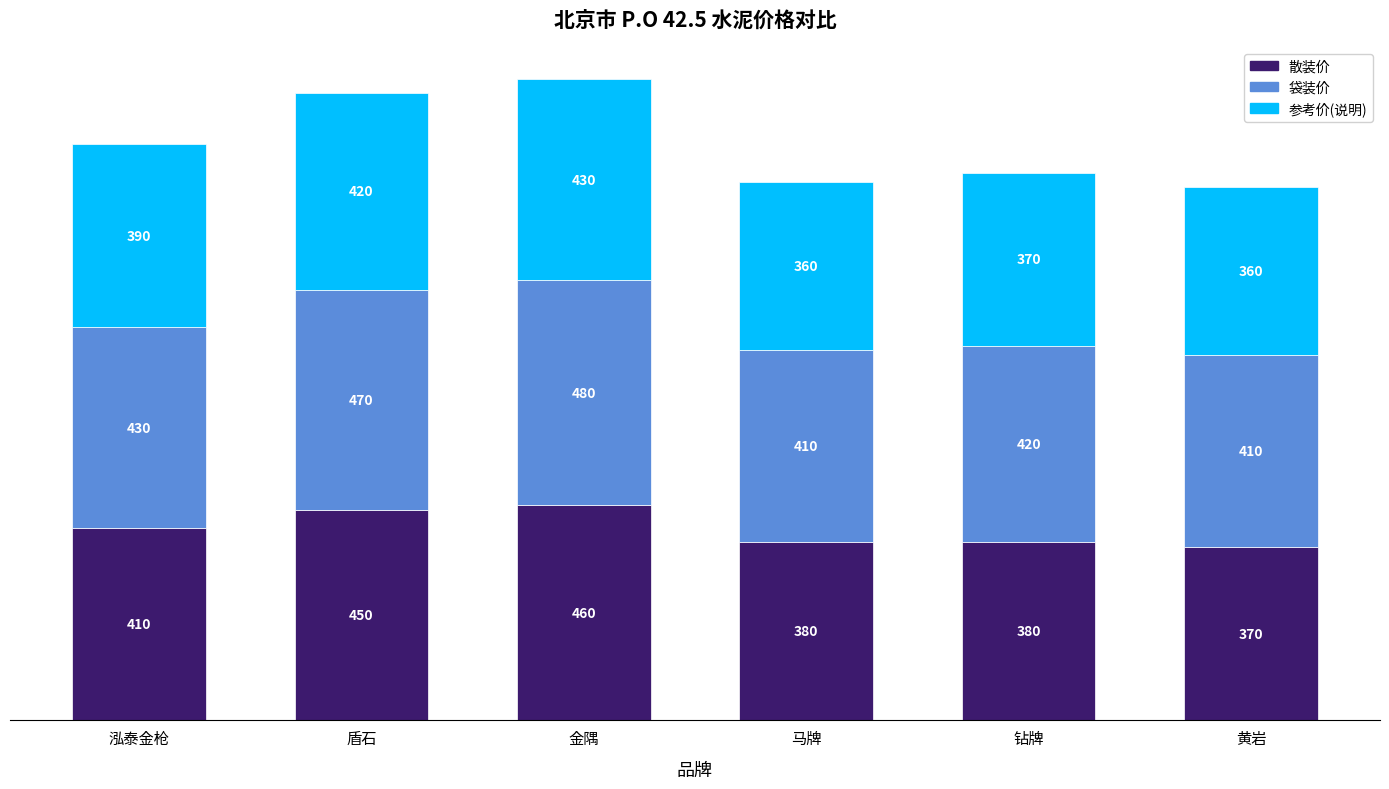

How many 散装价 values are between 380 and 450?

4